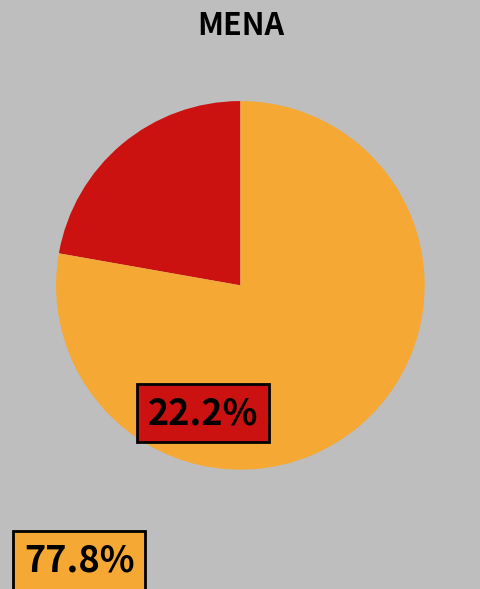

Is there any slice that represents more than half of the pie?

Yes